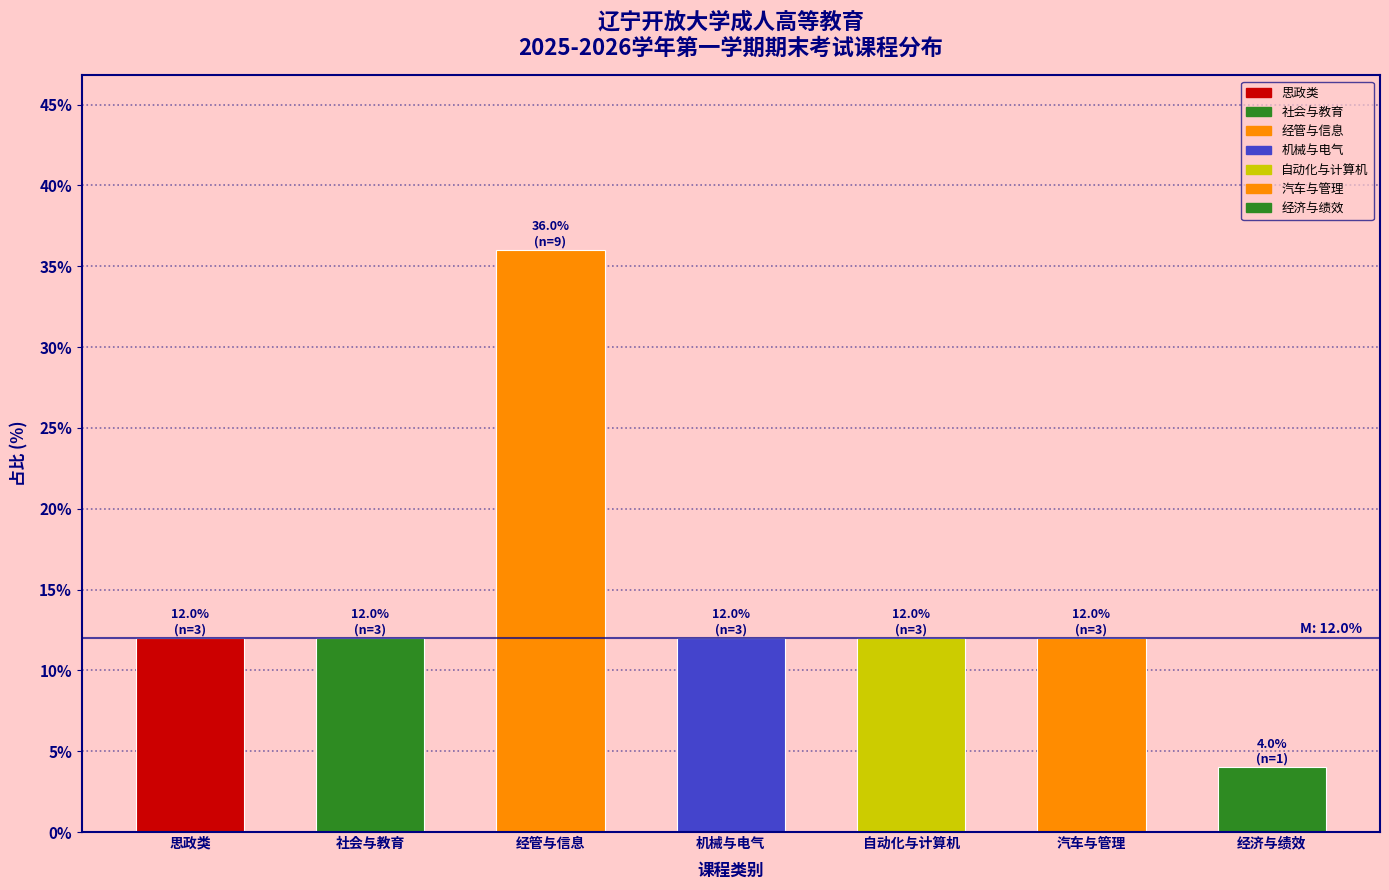

Reading left to right, list all the values displayed in this chart.

12	12	36	12	12	12	4